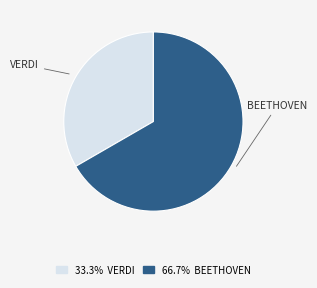

Count the number of slices in the pie.

2